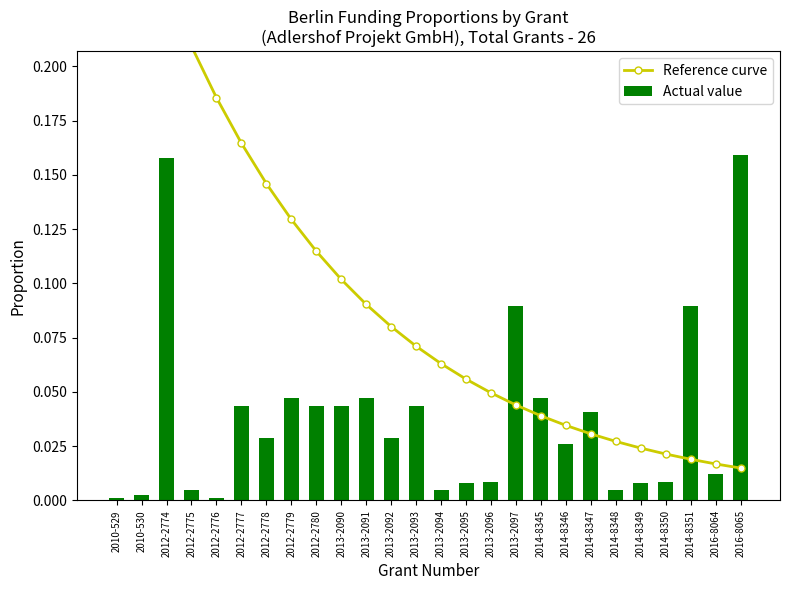

Between 2012-2780 and 2013-2091, which series saw the biggest shift?

Reference curve